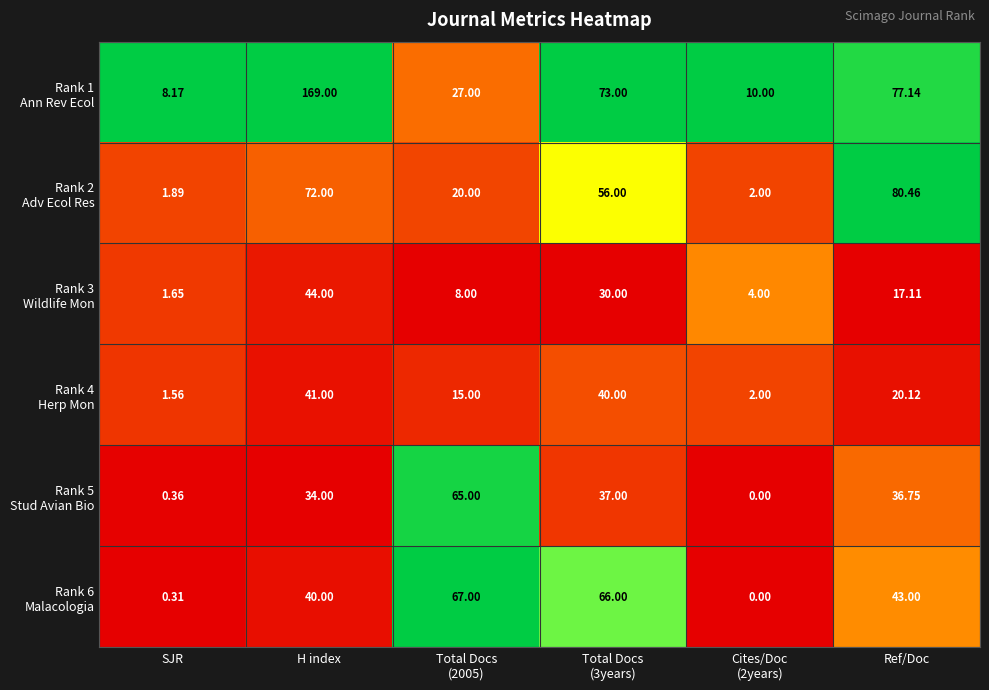

At which category is the sum across all series the highest?

H index